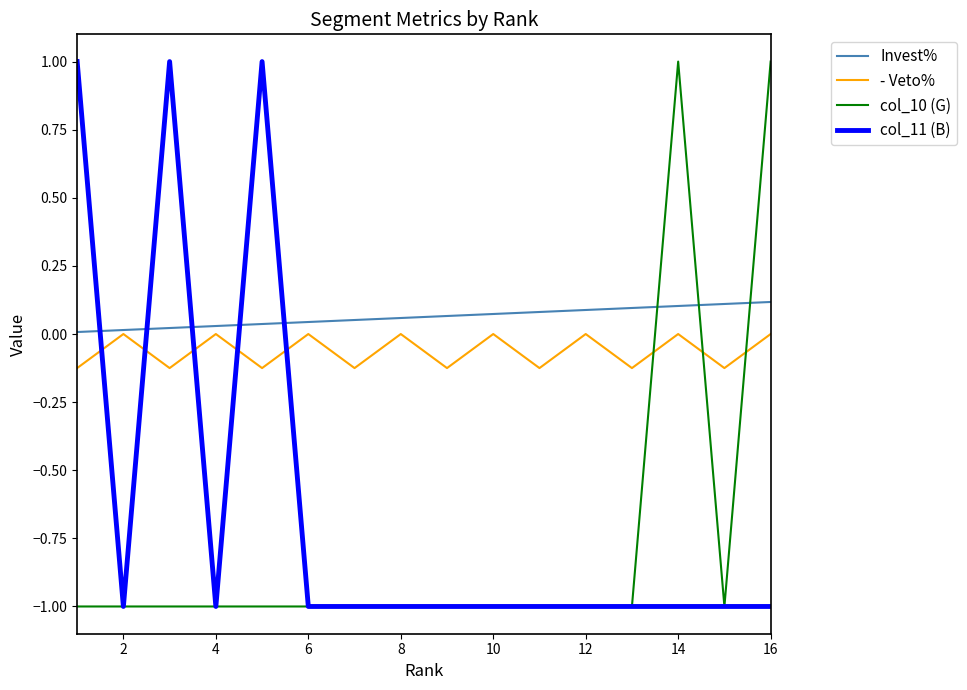

What is the lowest value of the col_10 (G) series?

-1.0